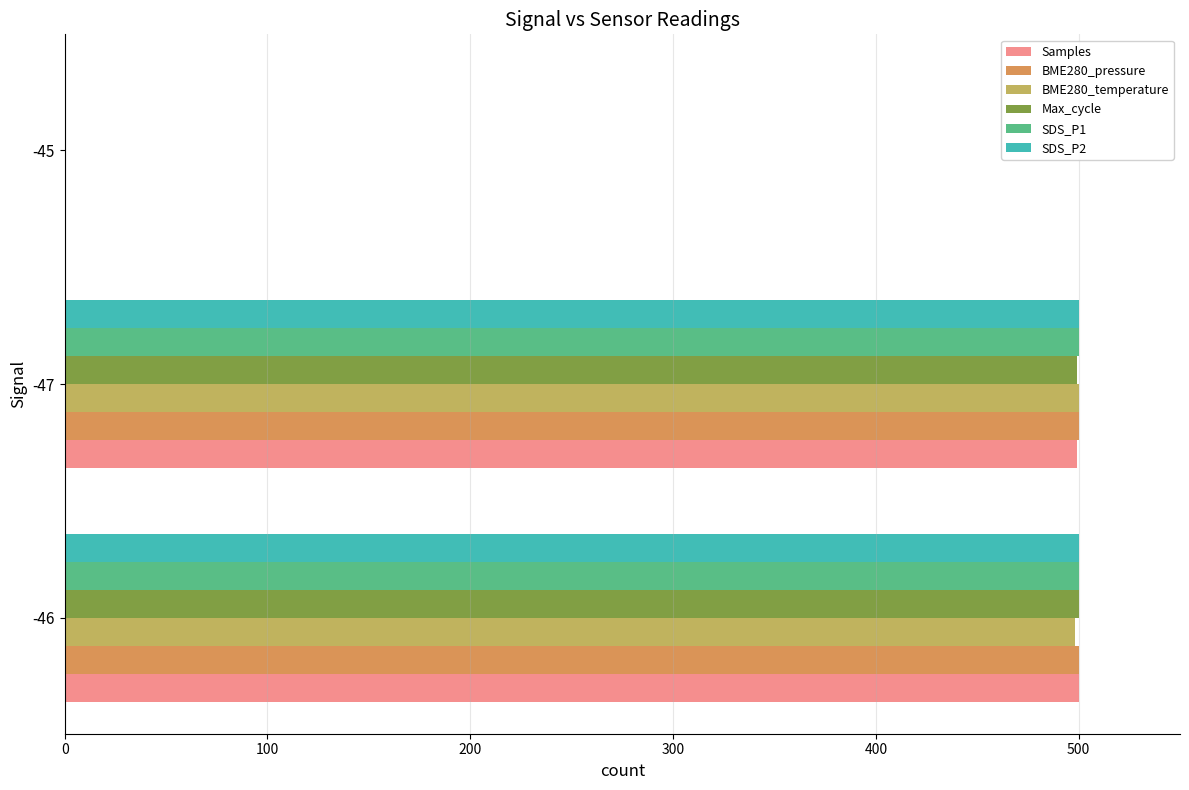

What is the highest value of the Max_cycle series?

500.0